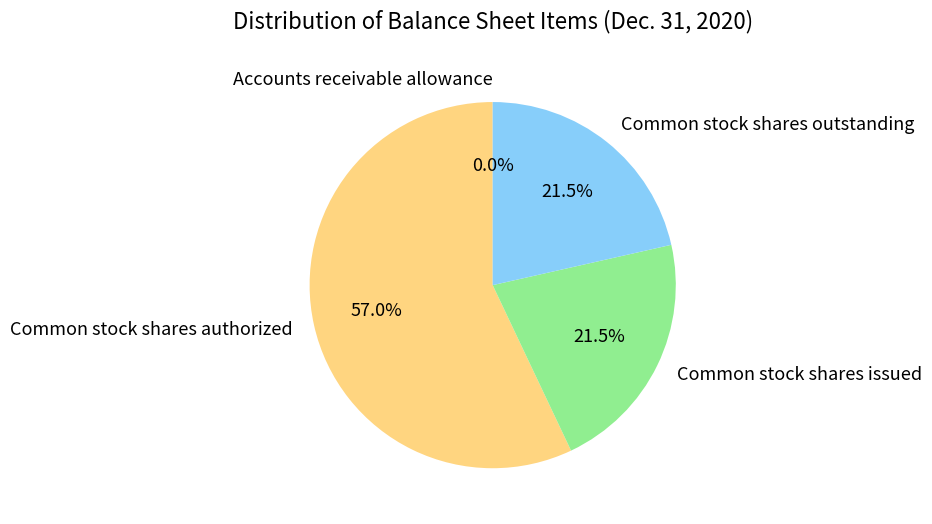

What is the largest slice in the pie chart?

Common stock shares authorized